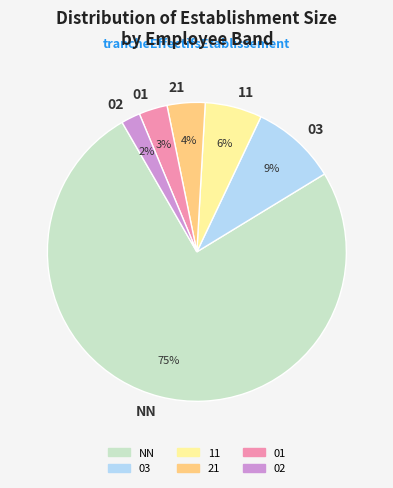

Which category has the biggest portion of the pie?

NN